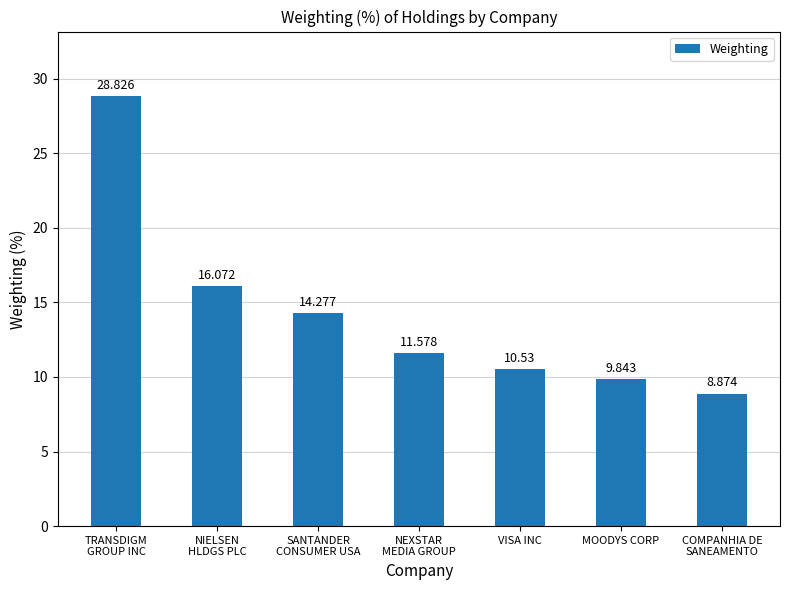

Which has a higher value, VISA INC or MOODYS CORP?

VISA INC